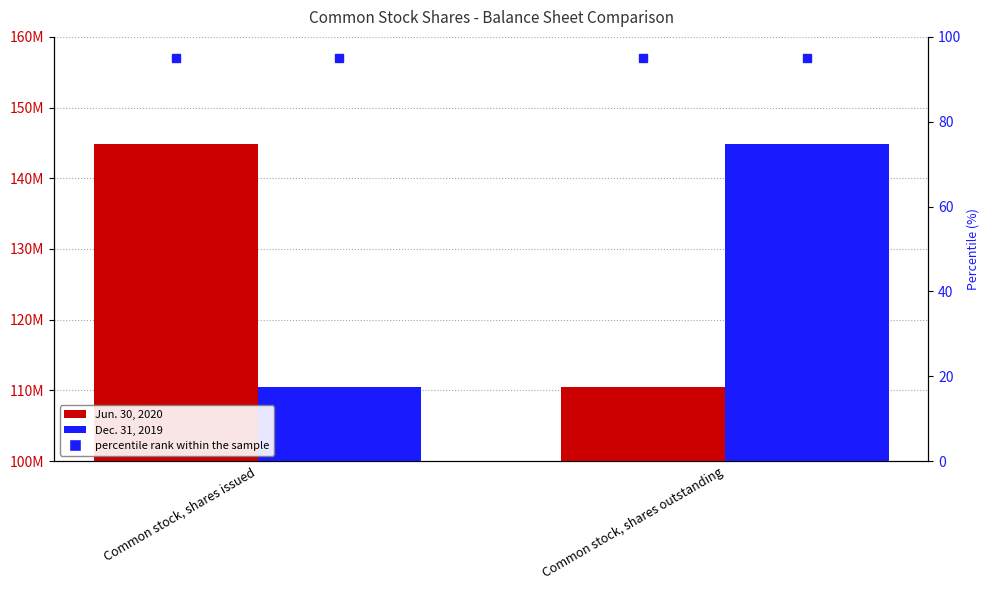

Rank the series at Common stock, shares outstanding from lowest to highest value.

Jun. 30, 2020, Dec. 31, 2019